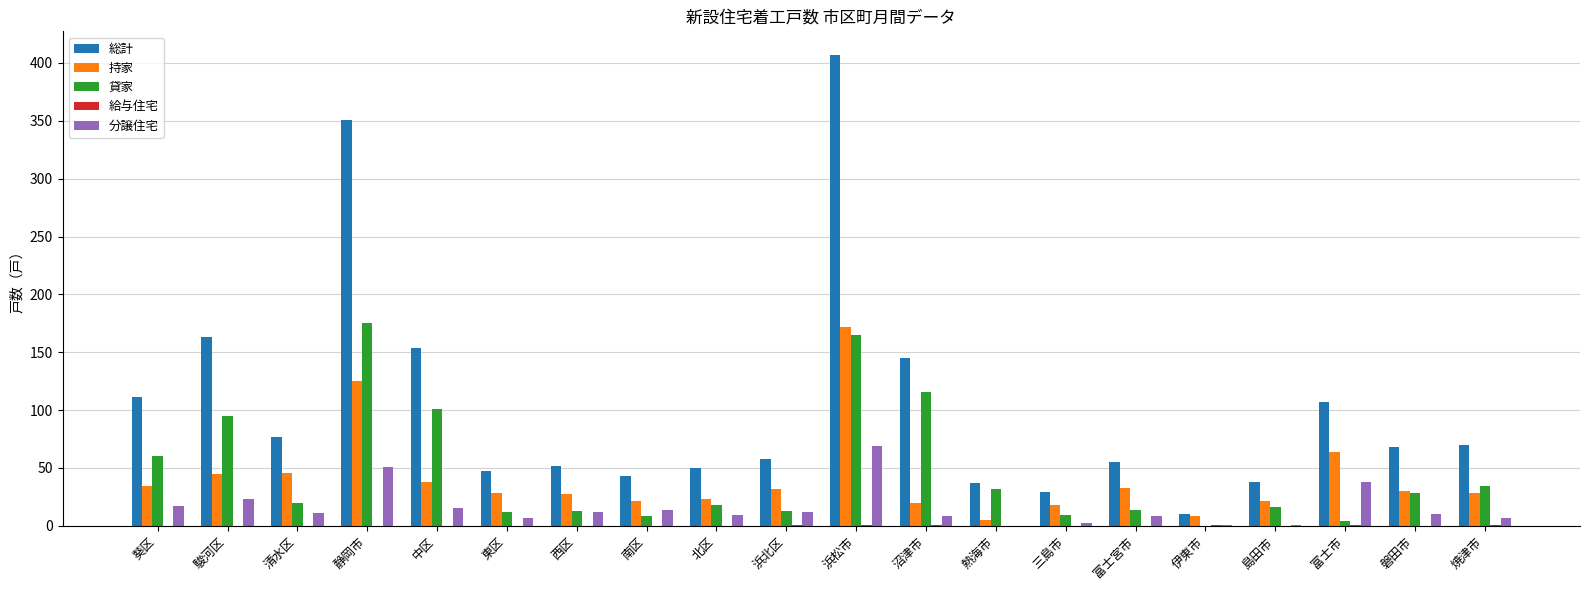

What is the sum of the 総計 values at 清水区 and 浜北区?

135